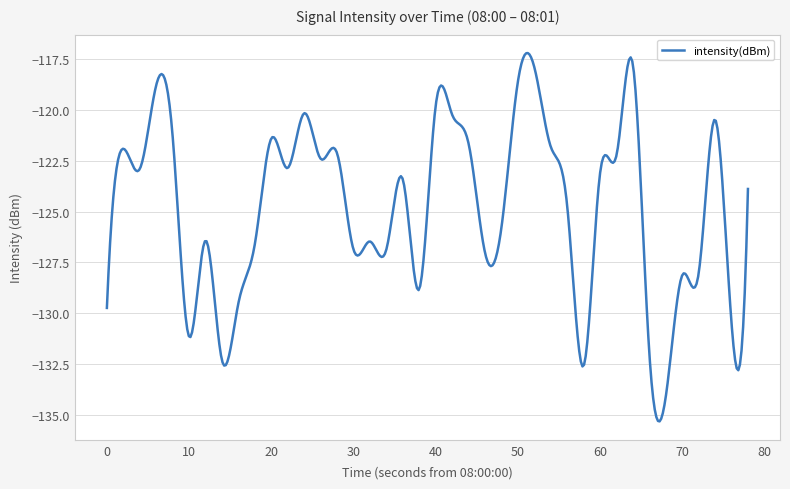

What is the difference between the maximum and minimum values?

18.1